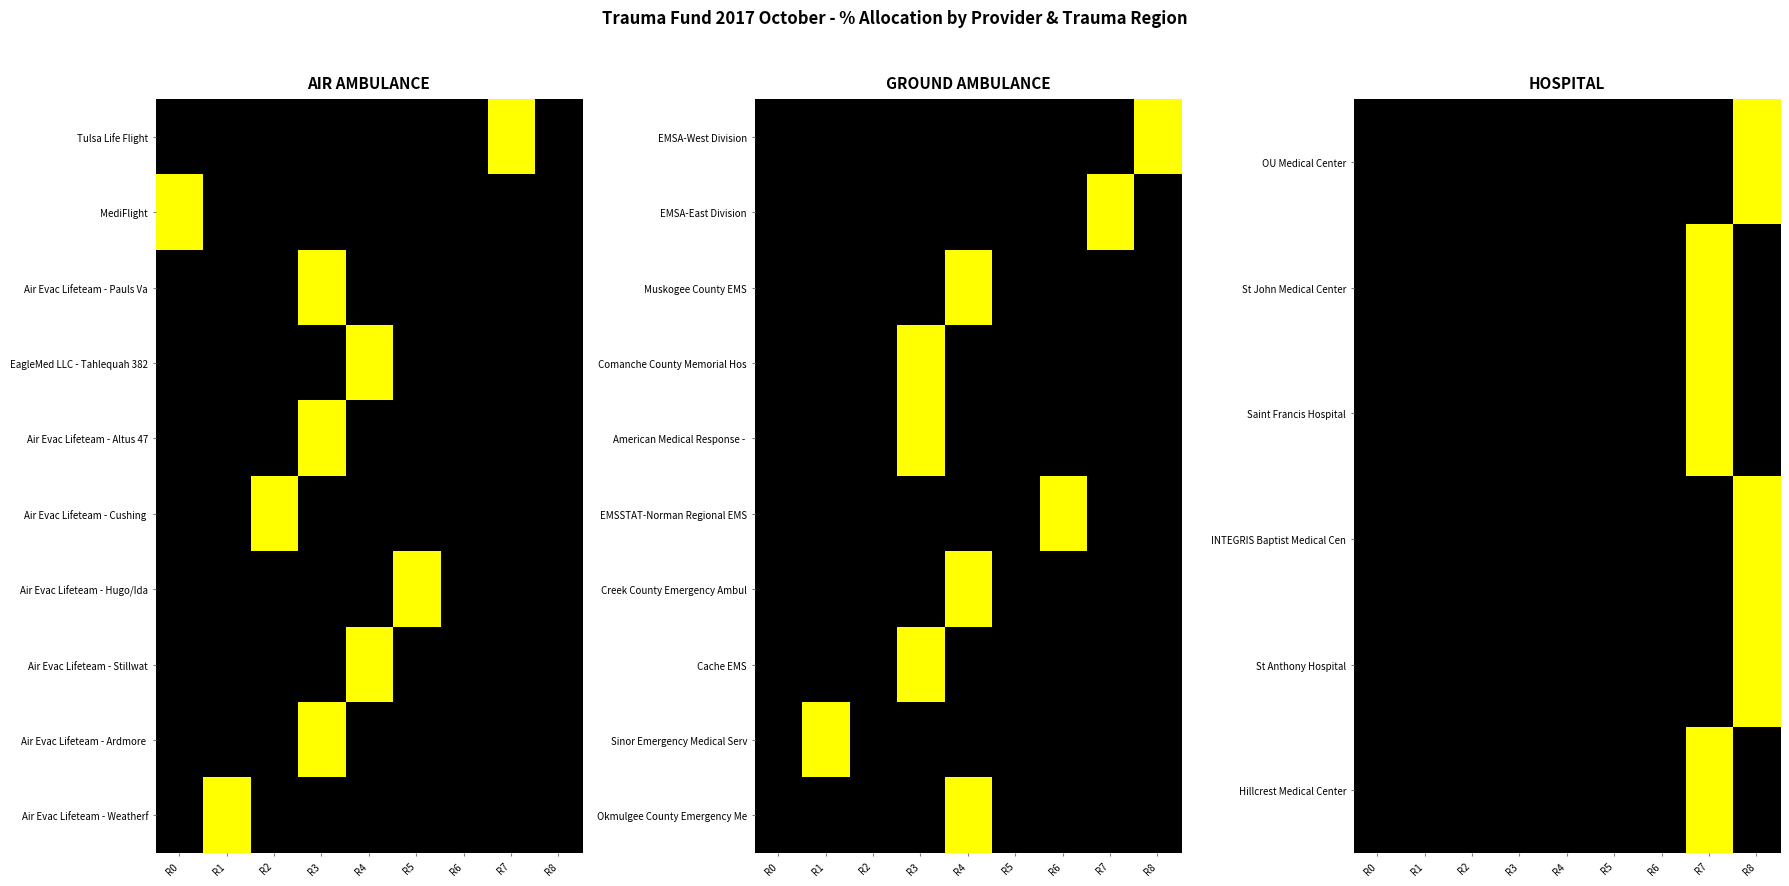

At which label does Creek County Emergency Ambul reach its peak?

R4